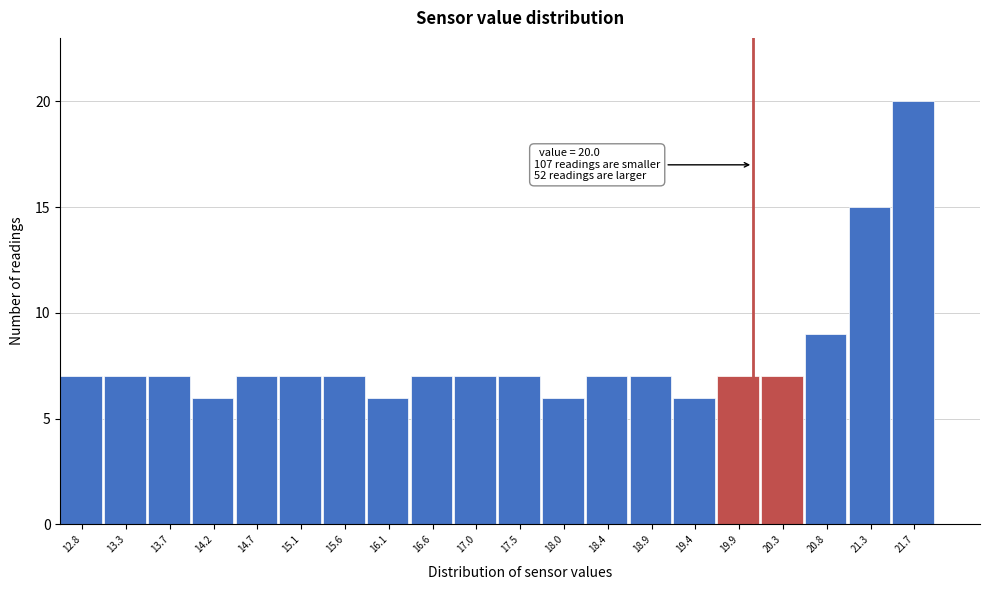

Over which range of the x-axis is the bar tallest?

21.50 to 21.95